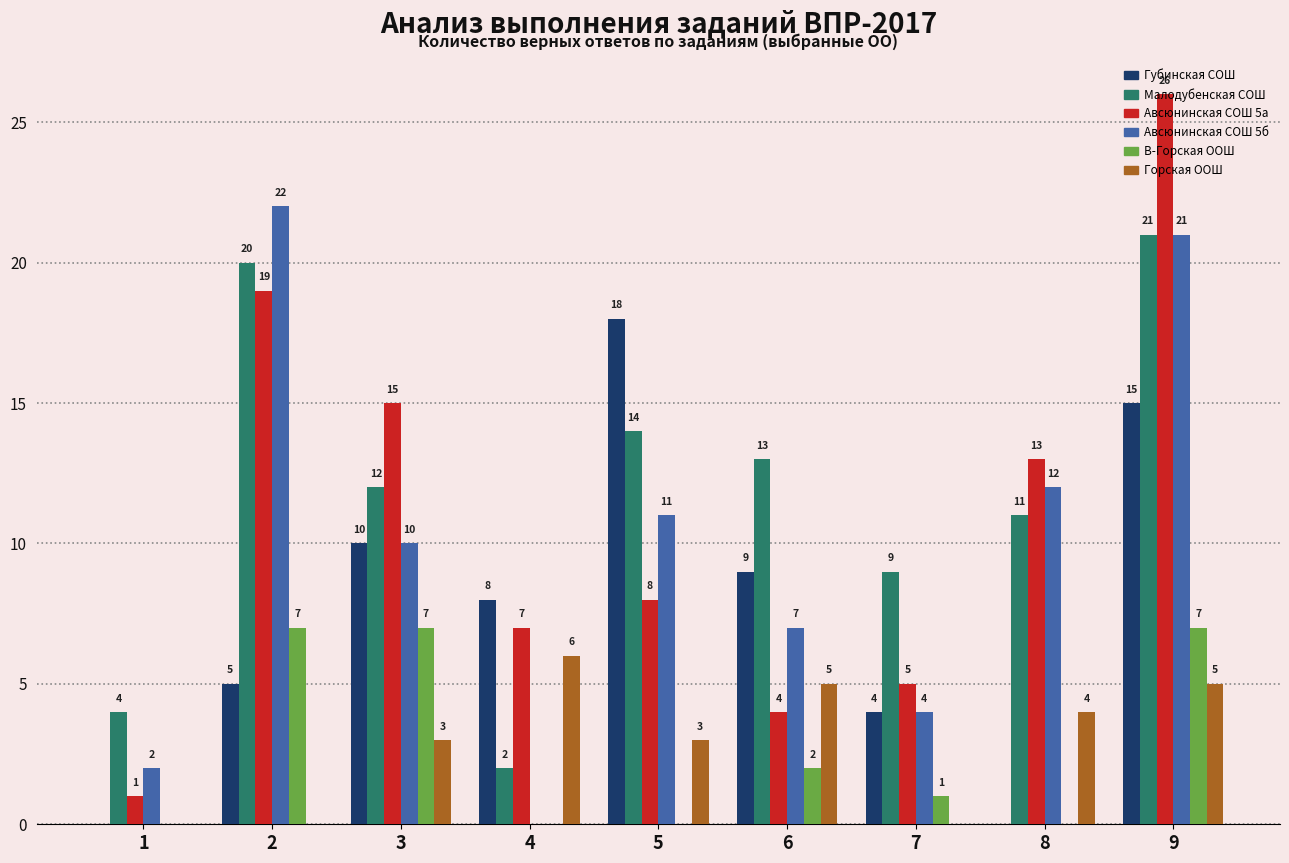

Is it true that В-Горская ООШ equals 7 at 9?

True